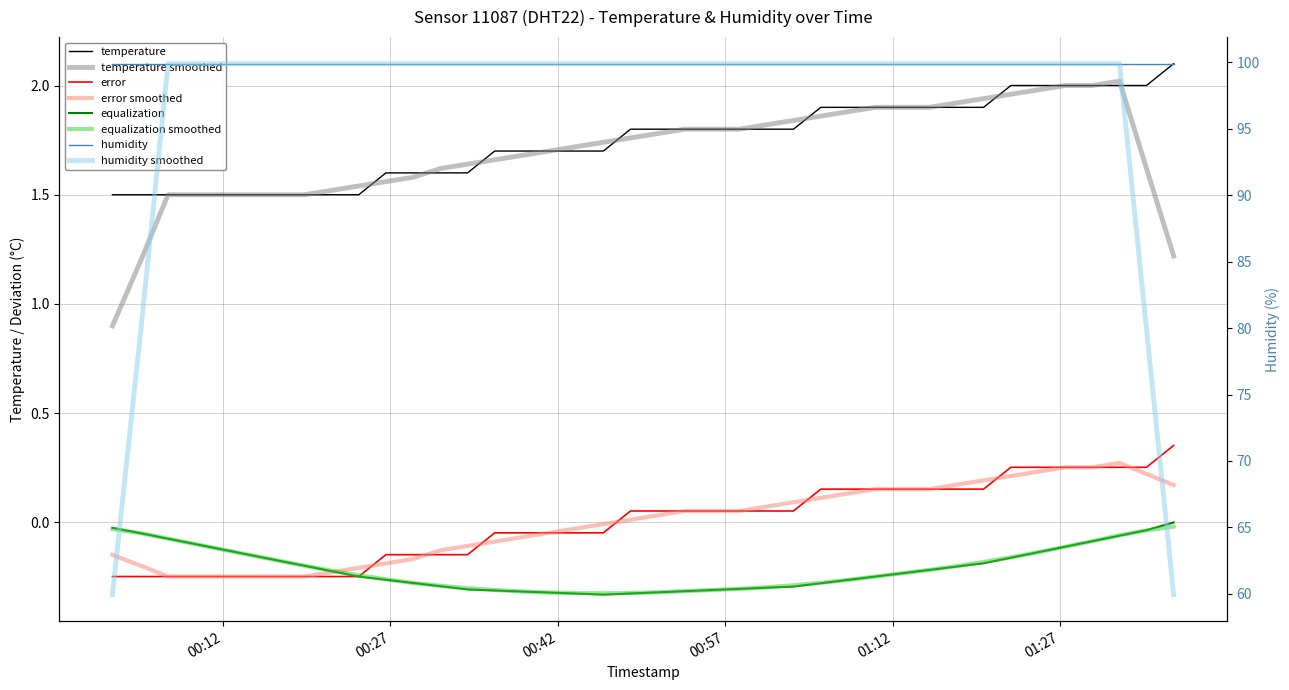

The chart shows a value of 0.9 at 2024-01-15T00:41:13. True or false?

False